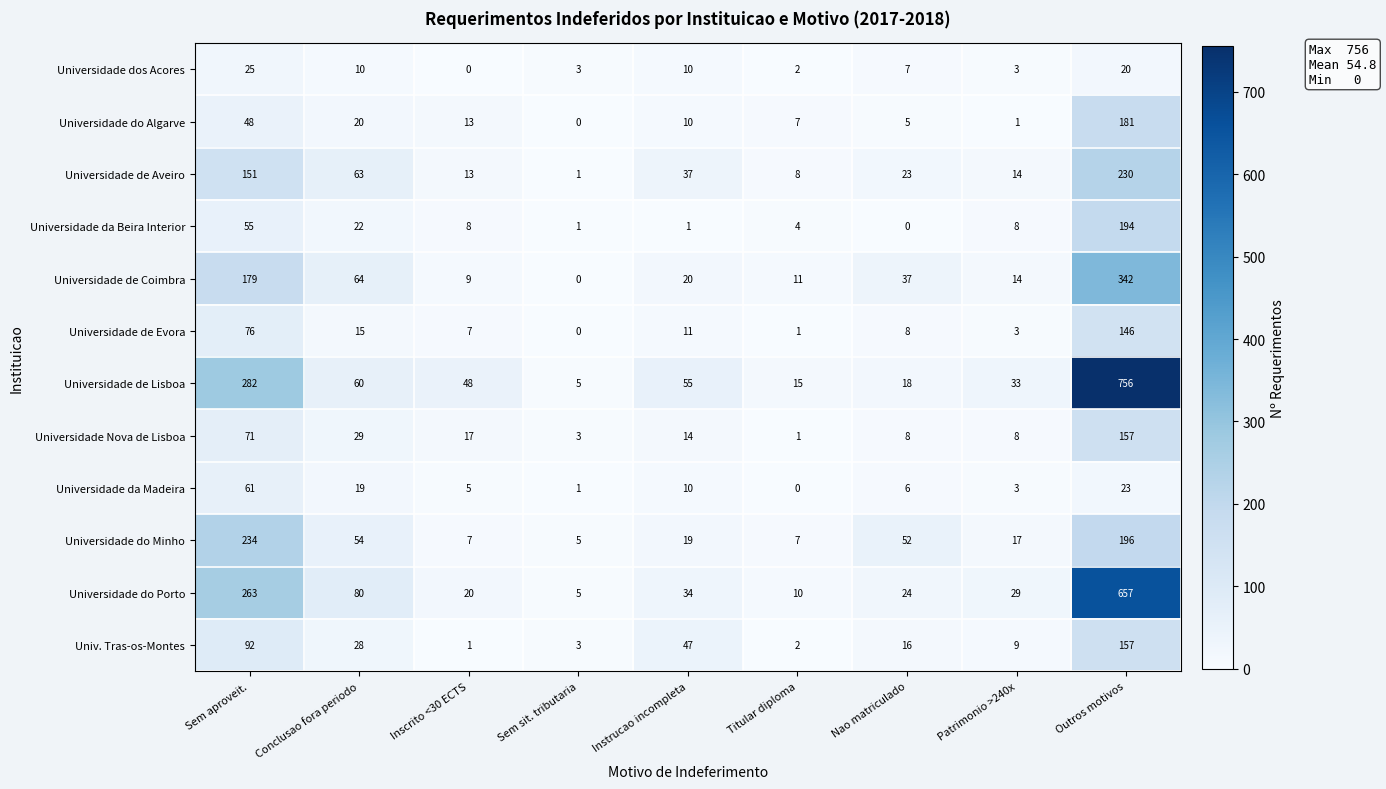

Which series changed the most between Sem sit. tributaria and Instrucao incompleta?

Universidade de Lisboa